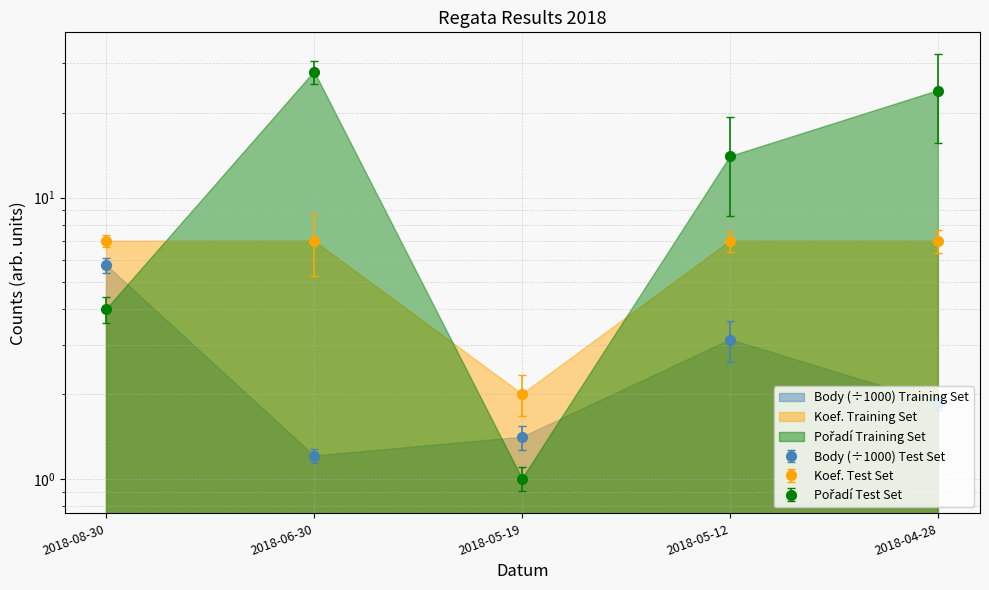

At 2018-08-30, list the series in order from largest to smallest.

Koef., Body, Pořadí